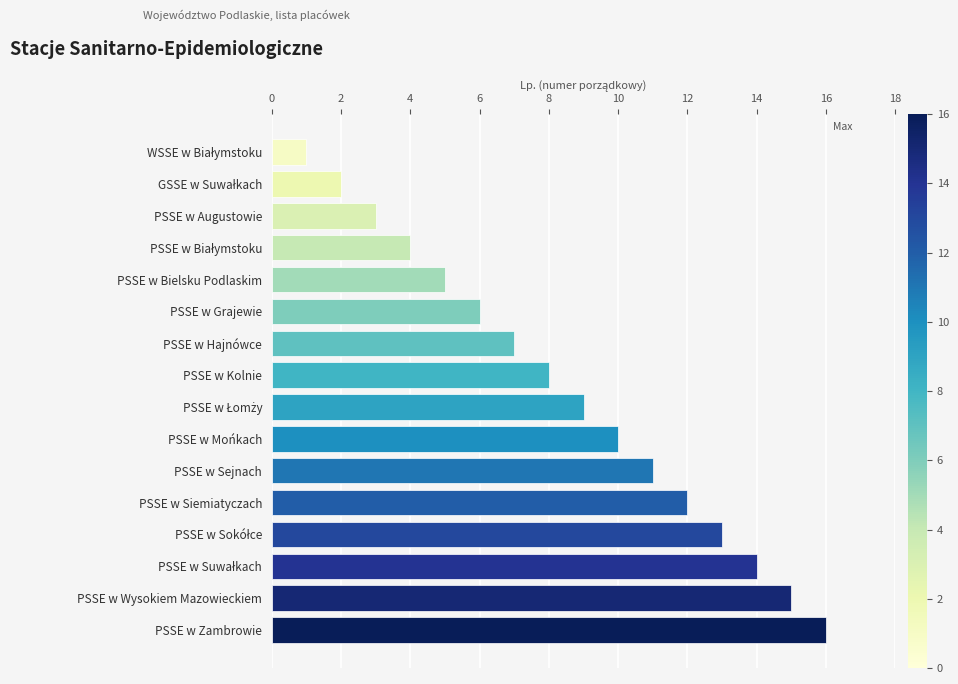

Are the bars grouped side by side (vs. stacked)?

No